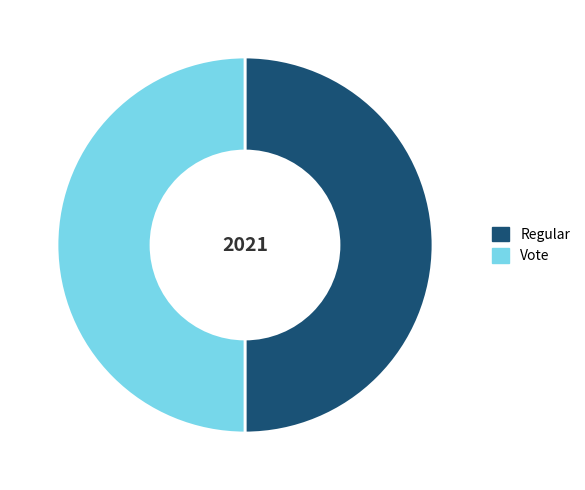

Approximately how many times larger is the value at Regular compared to Vote?

1.0